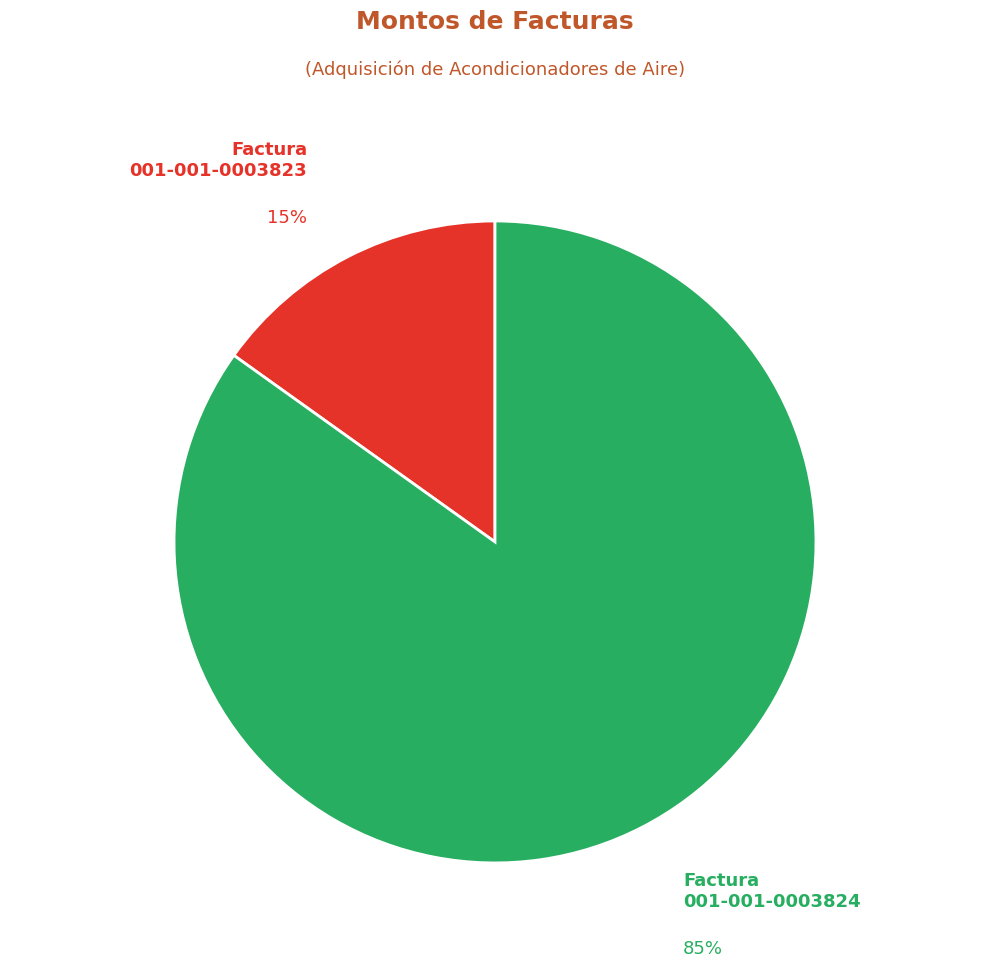

To the nearest percent, what is the difference between the largest and smallest slice percentages?

70%